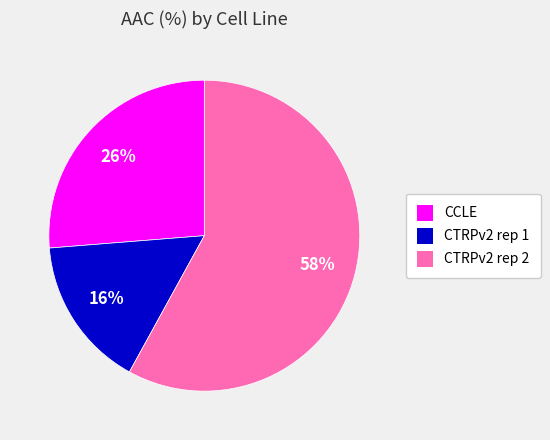

What is the ratio of the value at CTRPv2 rep 1 to the value at CTRPv2 rep 2?

0.3